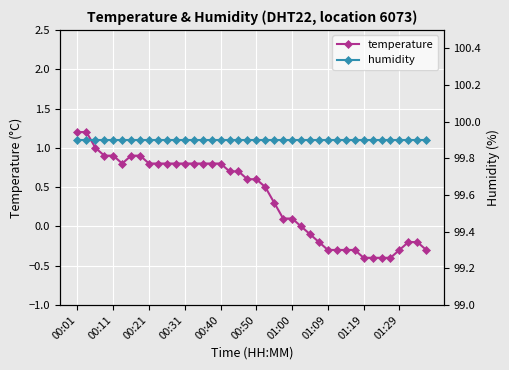

True or false: temperature and humidity intersect in this chart.

False